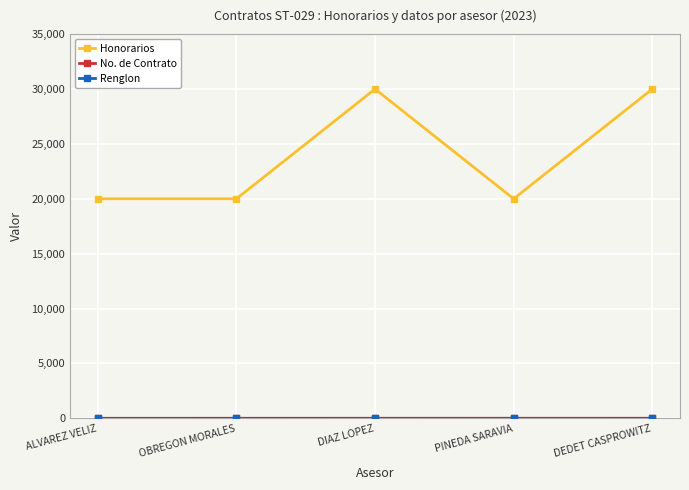

At how many categories does at least one series exceed 11320?

5